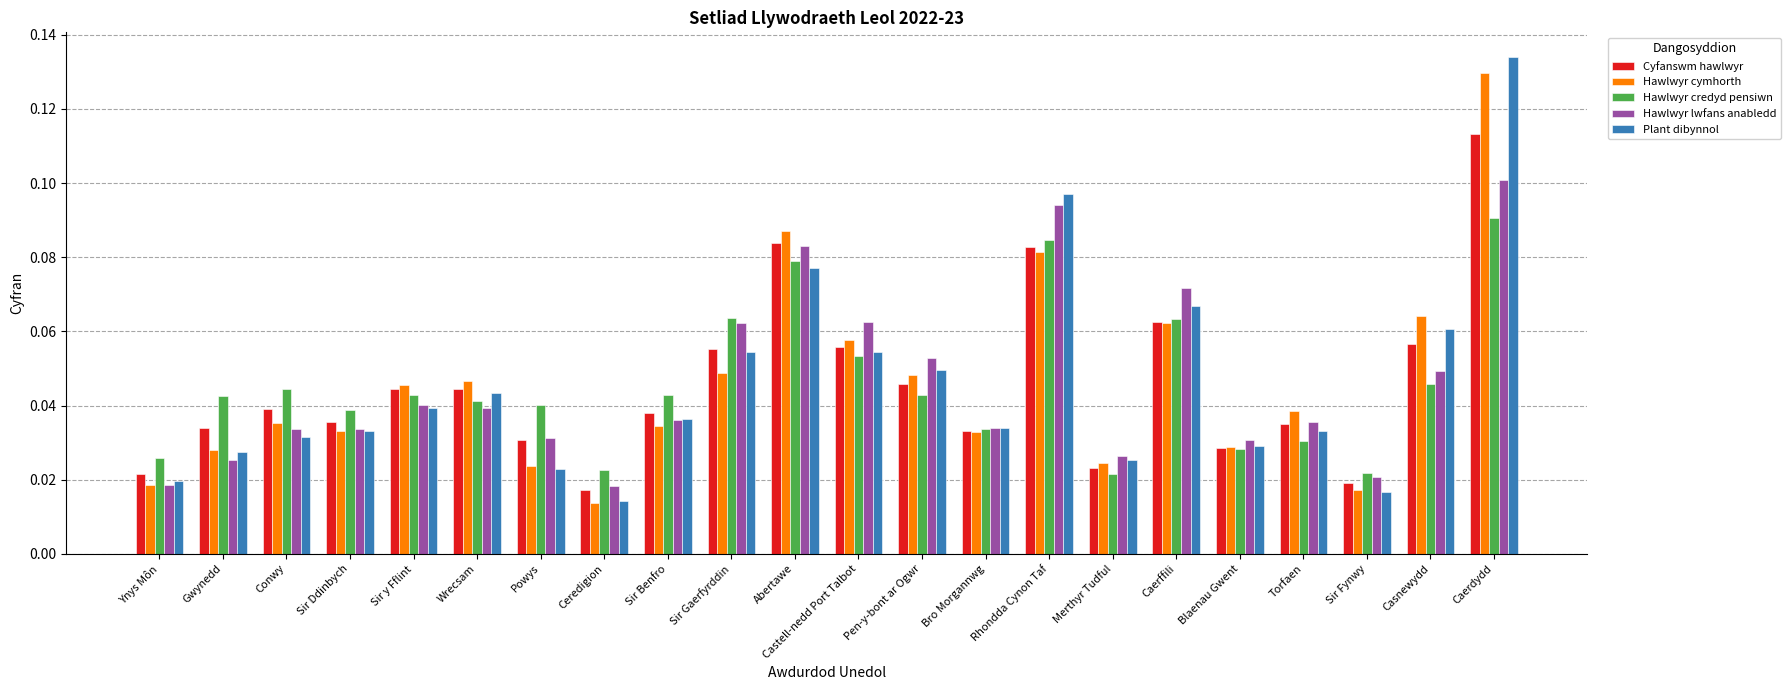

How many Plant dibynnol values are between 0 and 1?

22